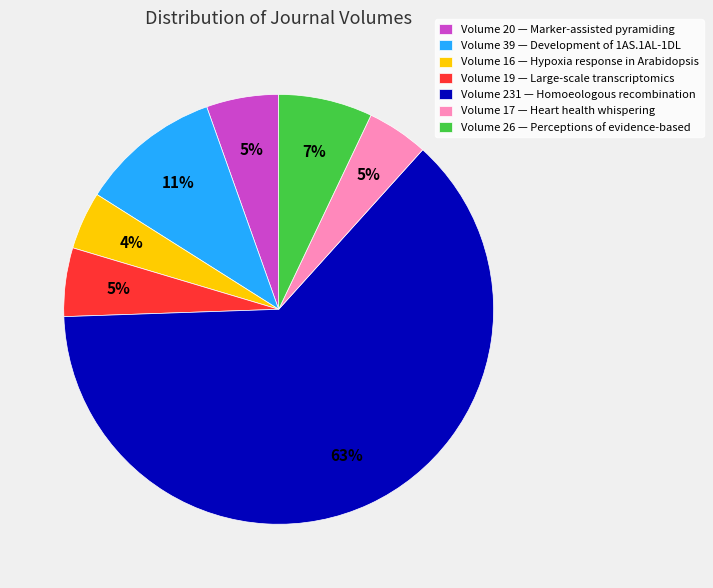

To the nearest percent, what is the average slice percentage?

14%